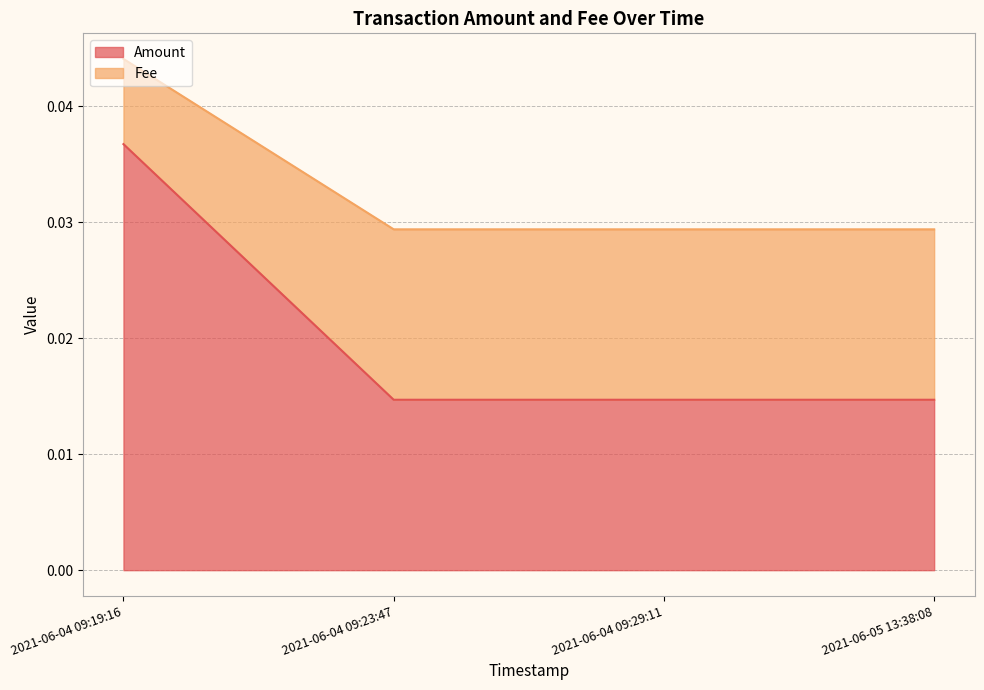

At which category is the sum across all series the highest?

2021-06-04 09:19:16